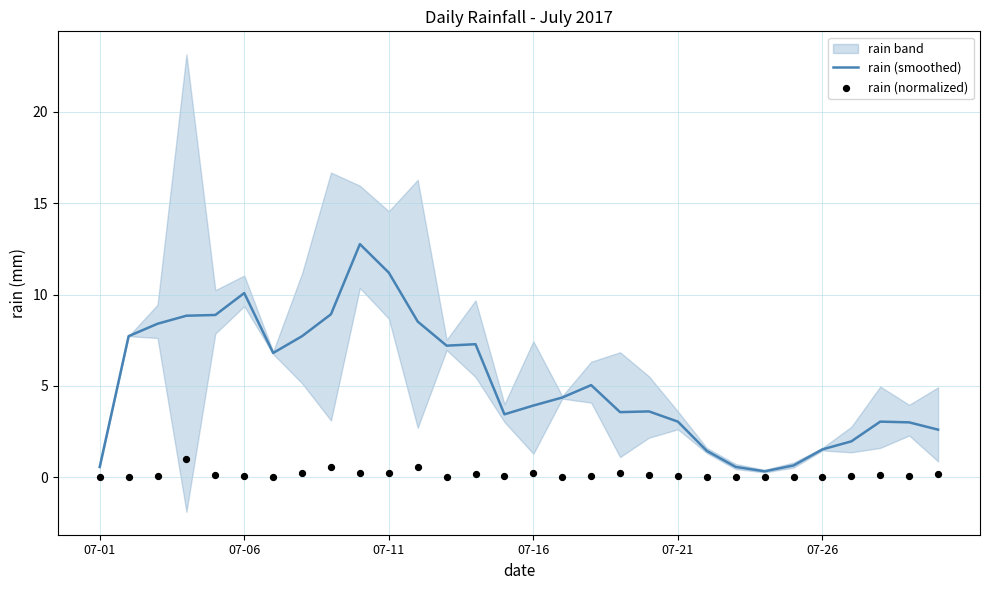

Which series contains the highest Y value?

rain (smoothed)